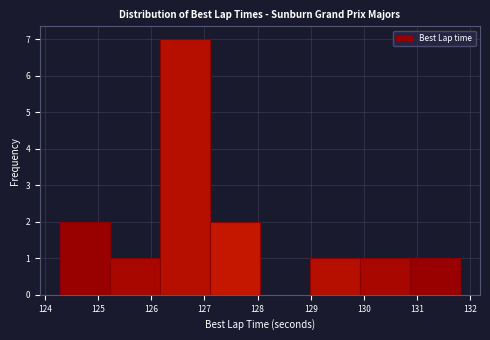

Reading left to right, transcribe this chart: for each bar, give the range it covers on the x-axis and its height. Neither the bar edges nor the heights are printed on the chart, so give them approximately, as read against the axes.

124.3 to 125.2: 2
125.2 to 126.2: 1
126.2 to 127.1: 7
127.1 to 128.0: 2
128.0 to 129.0: 0
129.0 to 129.9: 1
129.9 to 130.9: 1
130.9 to 131.8: 1